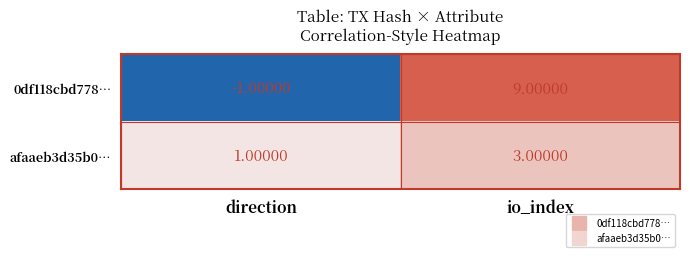

At which category is the sum across all series the highest?

io_index